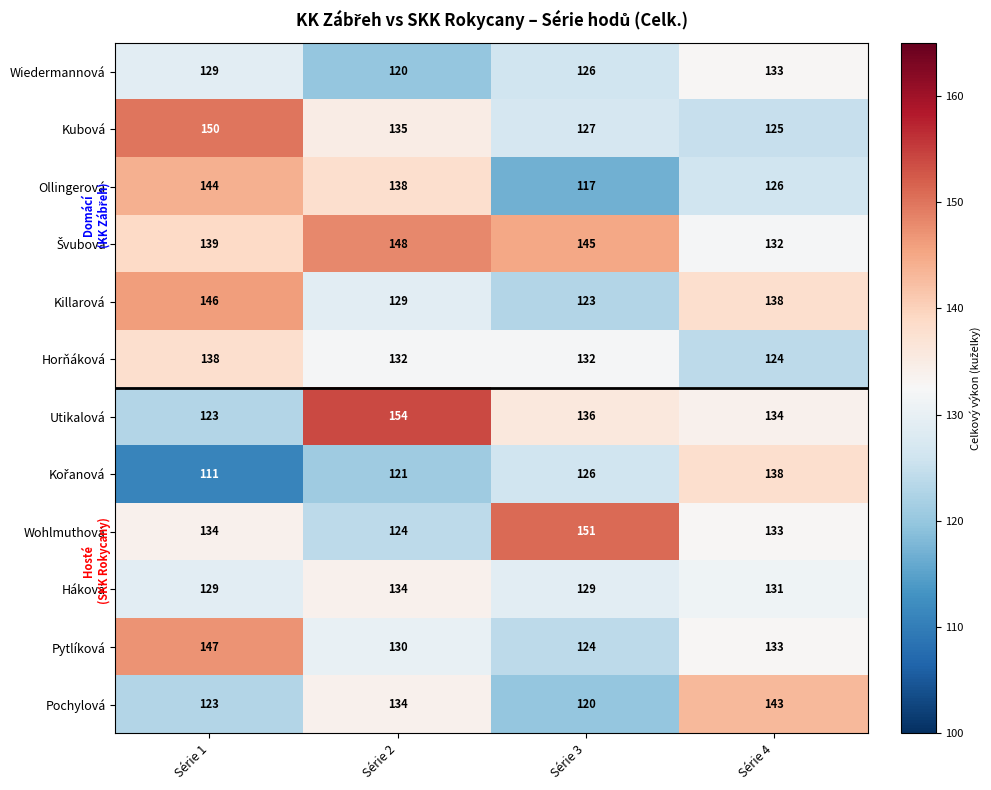

At how many categories does at least one series exceed 132?

4